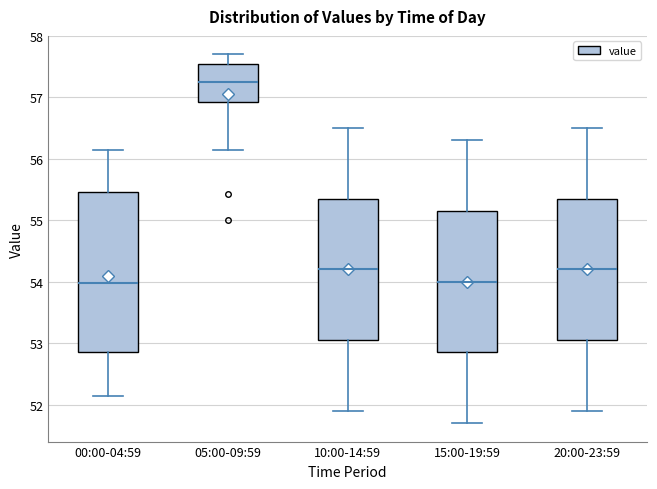

Where does the upper whisker of the box for 15:00-19:59 end on the y-axis? The values are not printed on the chart, so give them approximately, as read against the axis.

56.3